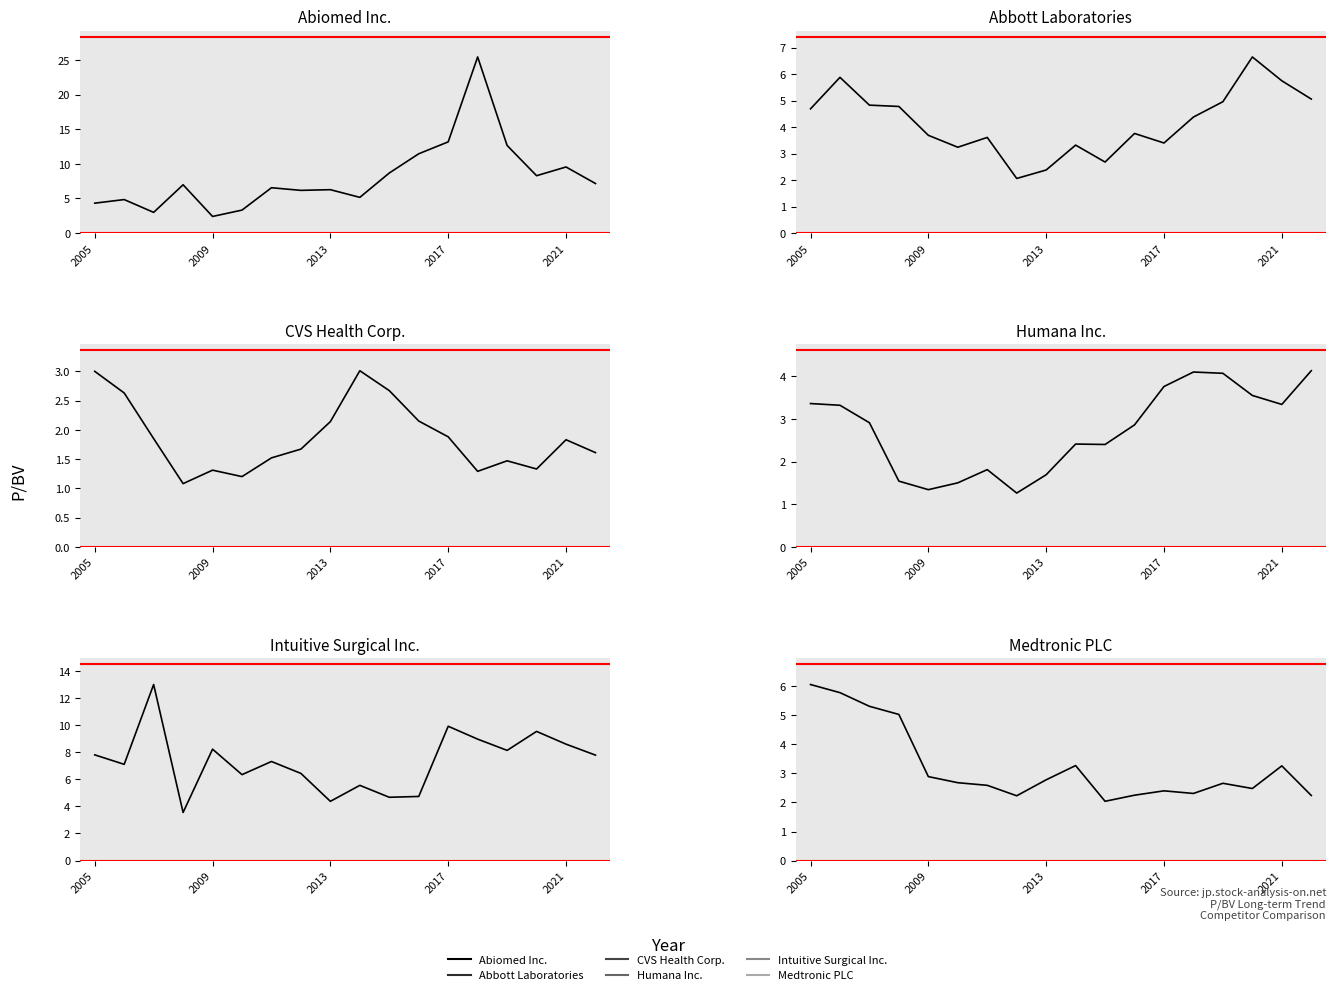

What is the label of the 3rd point from the left?

2013